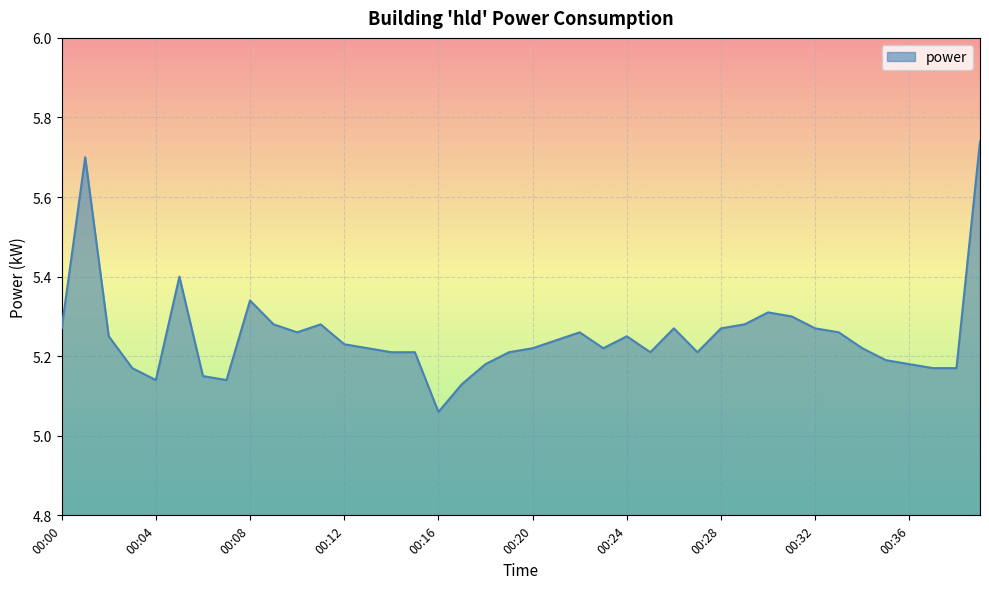

How many points are lower than both their immediate neighbors (excluding endpoints)?

7